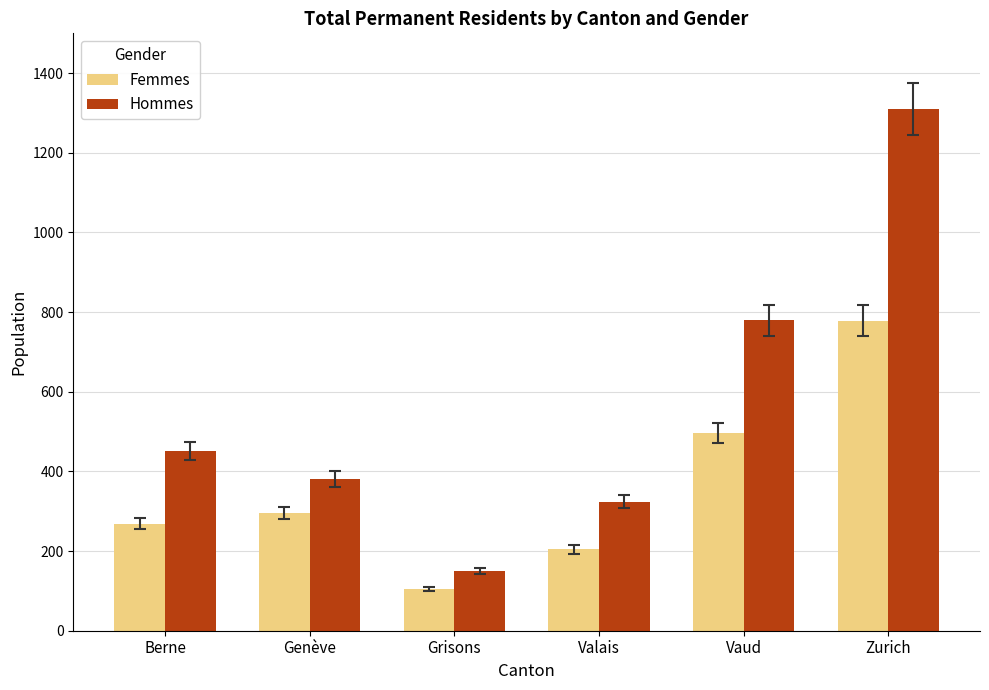

Count the number of data series in this chart.

2